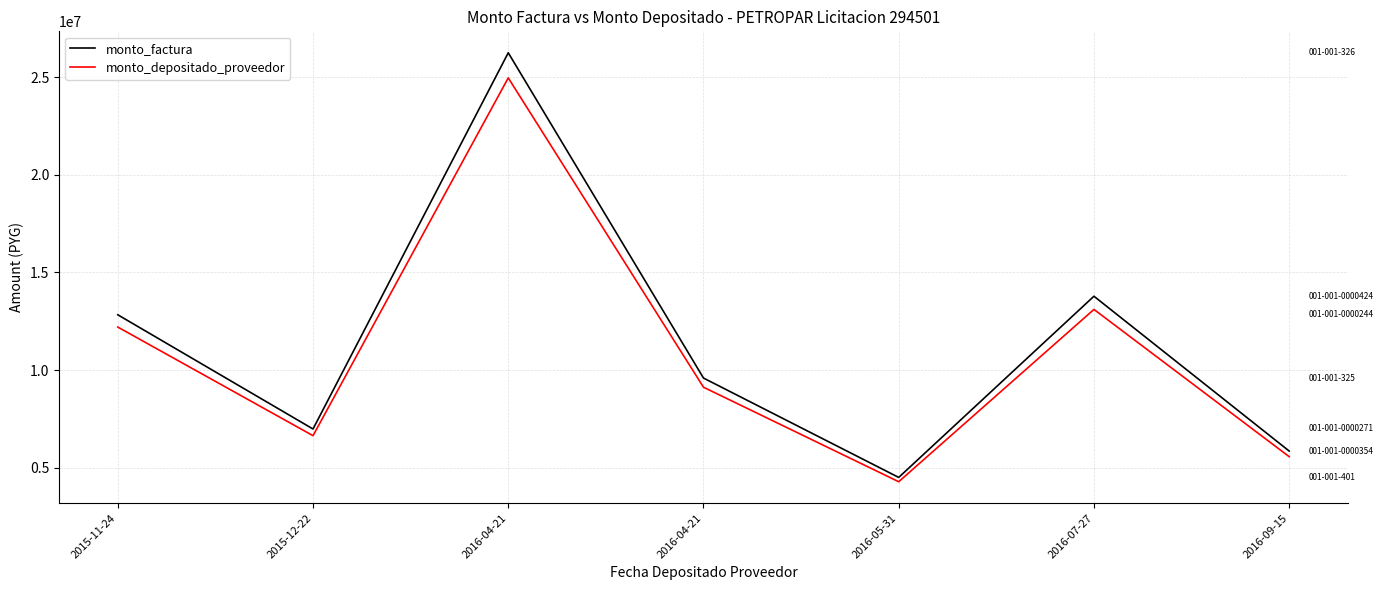

Between 2015-12-22 and 2016-07-27, which series saw the biggest shift?

monto_factura